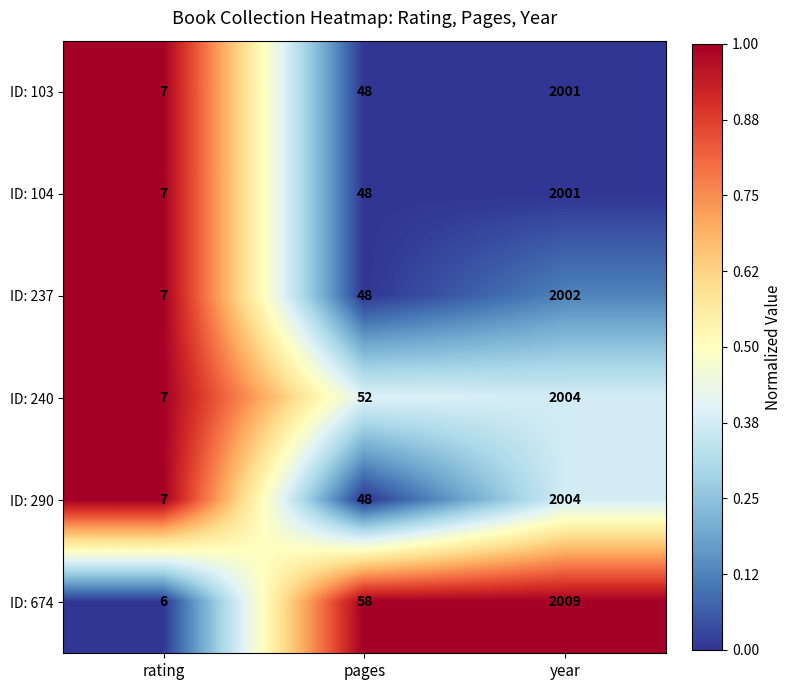

Which series has the widest spread of values?

ID: 674